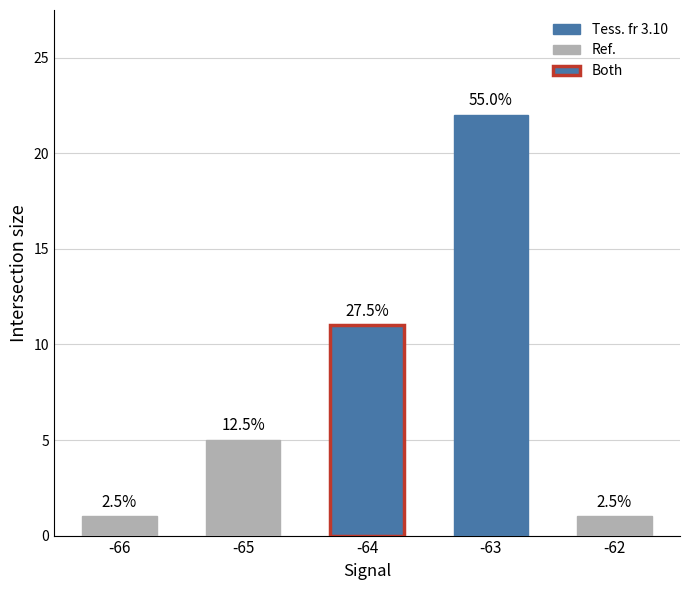

What is the change in value from -64 to -62?

-10